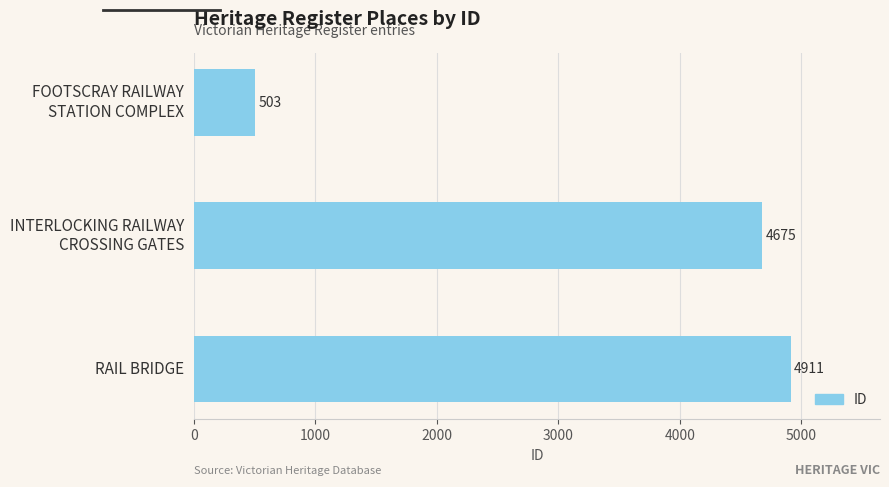

Does the chart contain stacked bars?

No